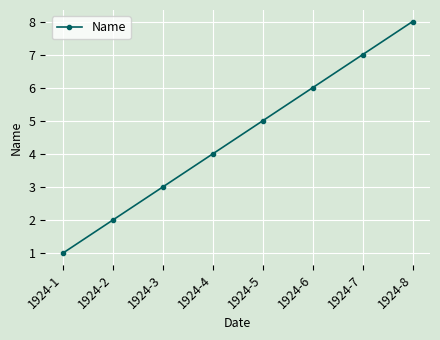

How many data points does each series have?

8